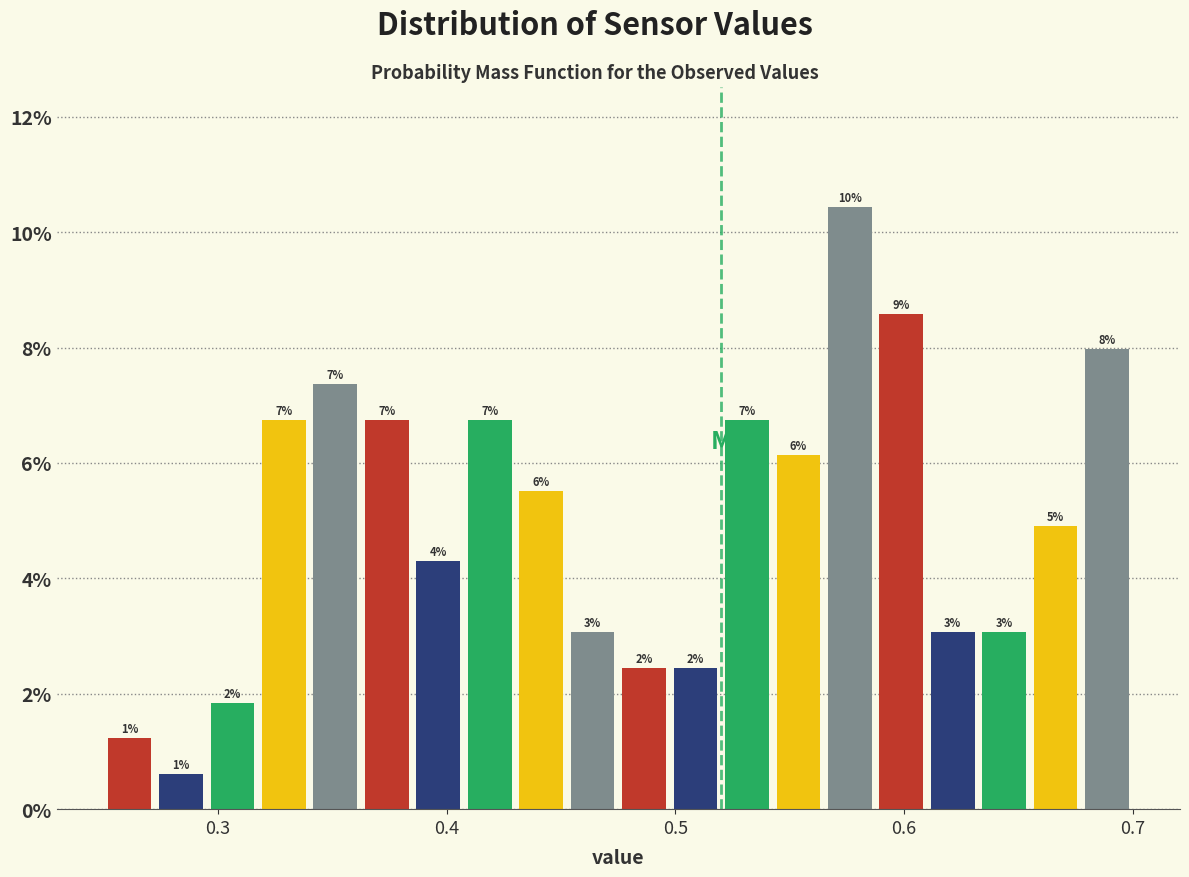

Read against the x-axis, roughly where is the centre of the tallest bar?

0.58